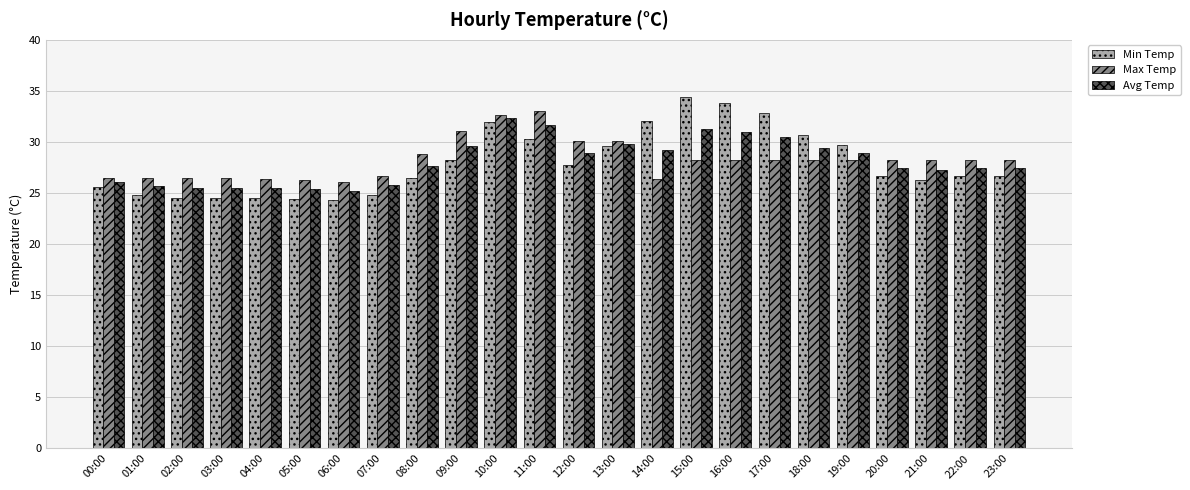

At which category is the sum across all series the highest?

10:00